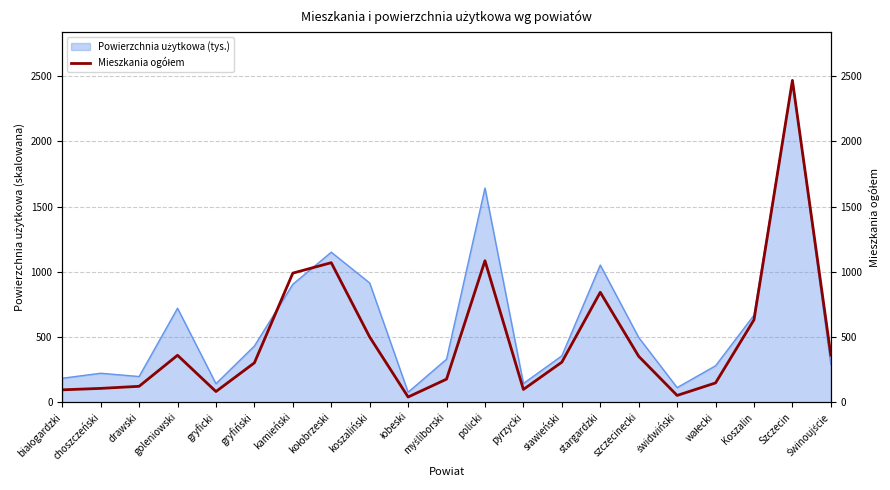

What is the difference between the maximum and second lowest values?

2416